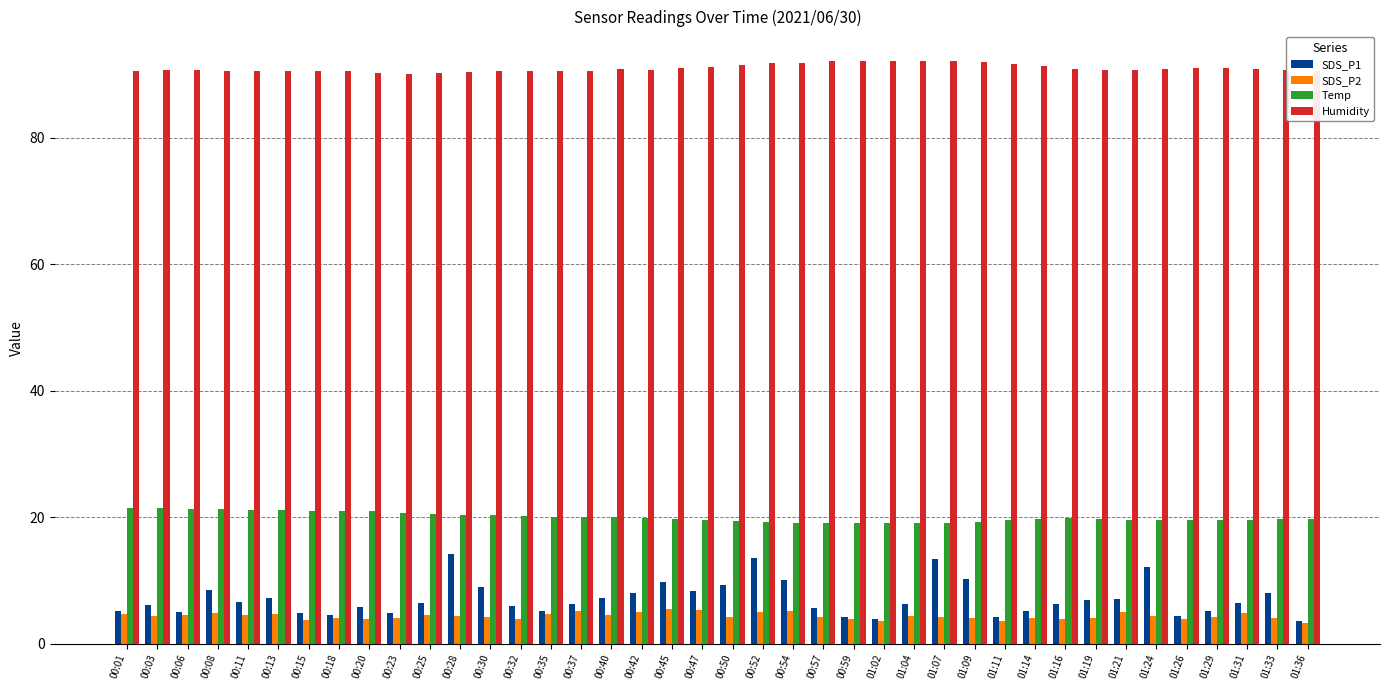

What is the minimum value for SDS_P2?

3.3